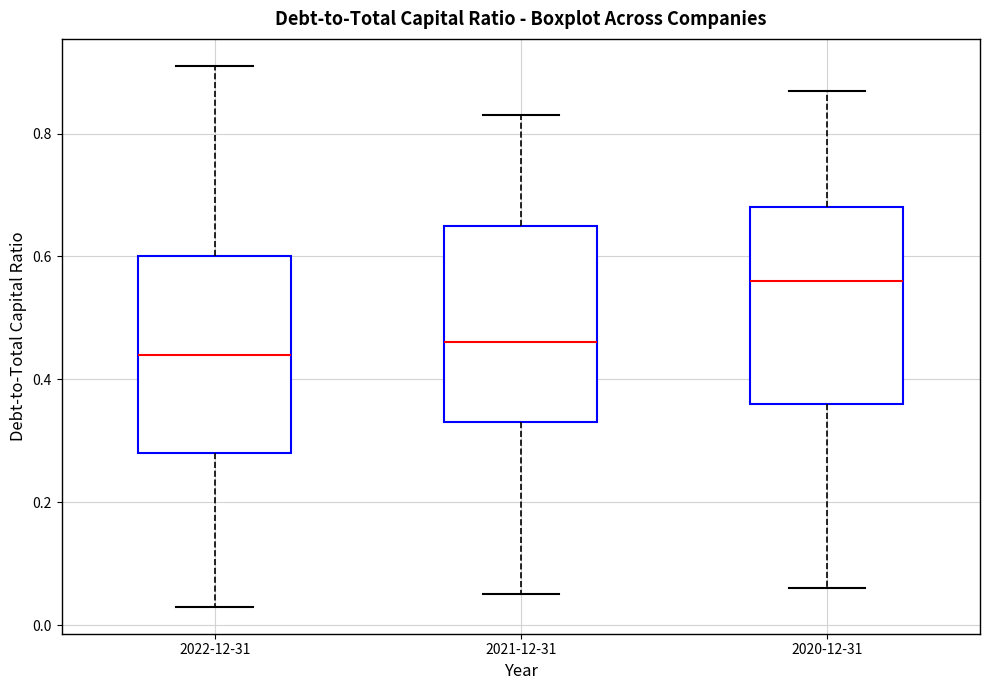

Reading left to right, transcribe this box plot: for each box, give where its median line is, the range the box spans, and where its two whiskers end, as read against the y-axis. The values are not printed on the chart, so give them approximately, as read against the axis.

2022-12-31: median 0.44, box 0.28 to 0.60, whiskers 0.04 to 0.92
2021-12-31: median 0.46, box 0.34 to 0.66, whiskers 0.06 to 0.84
2020-12-31: median 0.56, box 0.36 to 0.68, whiskers 0.06 to 0.88